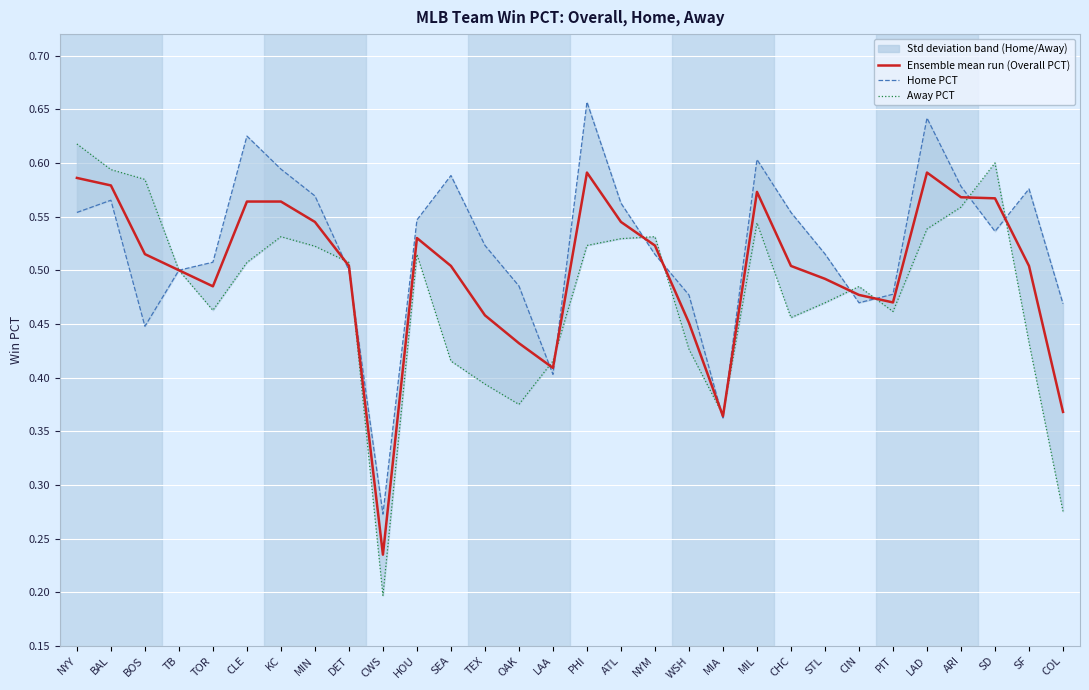

What is the label of the 18th point from the left?

NYM